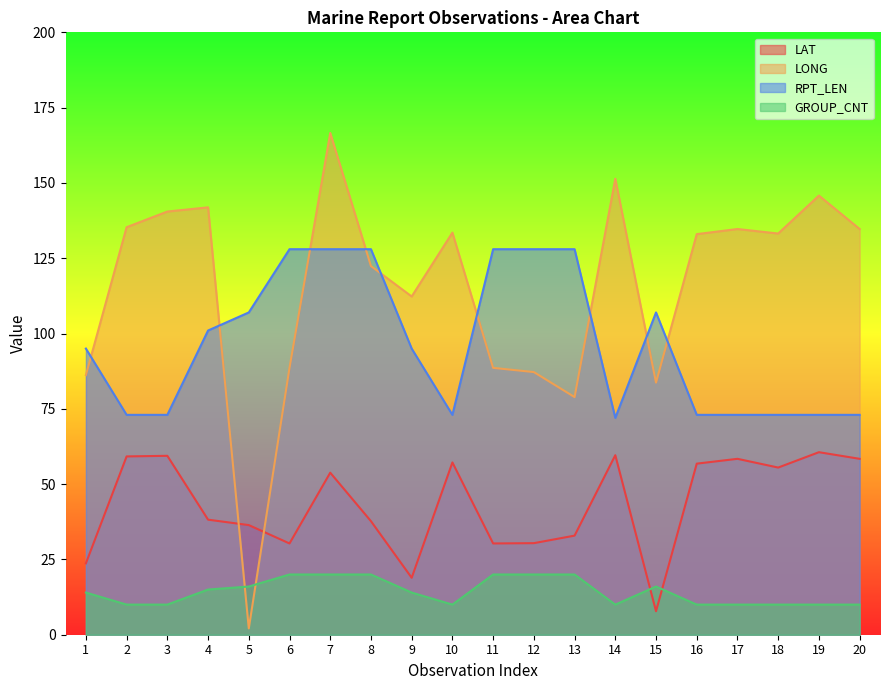

Reading left to right, transcribe all the data shown in this chart.

LAT: 23.7	59.2	59.4	38.2	36.4	30.3	53.8	37.7	18.9	57.2	30.3	30.4	32.9	59.6	7.8	56.8	58.4	55.5	60.6	58.4
LONG: 86.2	135.3	140.5	141.9	2.1	88.6	166.6	122.4	112.3	133.5	88.6	87.2	78.9	151.4	83.7	133.0	134.7	133.2	145.8	134.7
RPT_LEN: 95.0	73.0	73.0	101.0	107.0	128.0	128.0	128.0	95.0	73.0	128.0	128.0	128.0	72.0	107.0	73.0	73.0	73.0	73.0	73.0
GROUP_CNT: 14.0	10.0	10.0	15.0	16.0	20.0	20.0	20.0	14.0	10.0	20.0	20.0	20.0	10.0	16.0	10.0	10.0	10.0	10.0	10.0